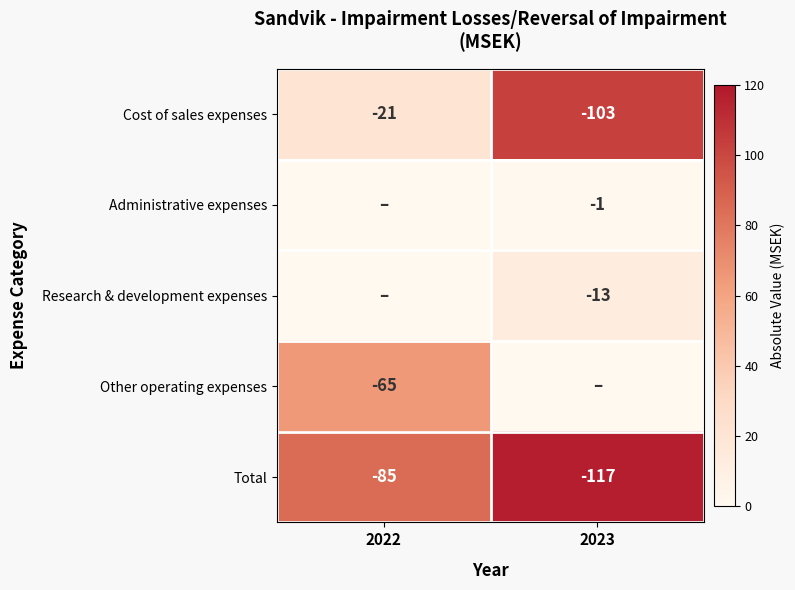

The value of Administrative expenses at 2023 is -2. True or false?

False